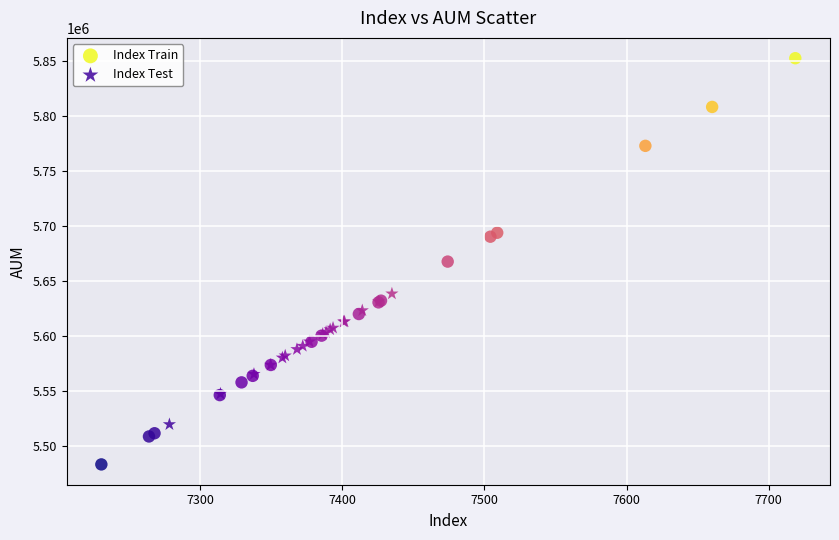

Which series reaches the minimum Y coordinate?

Index Train